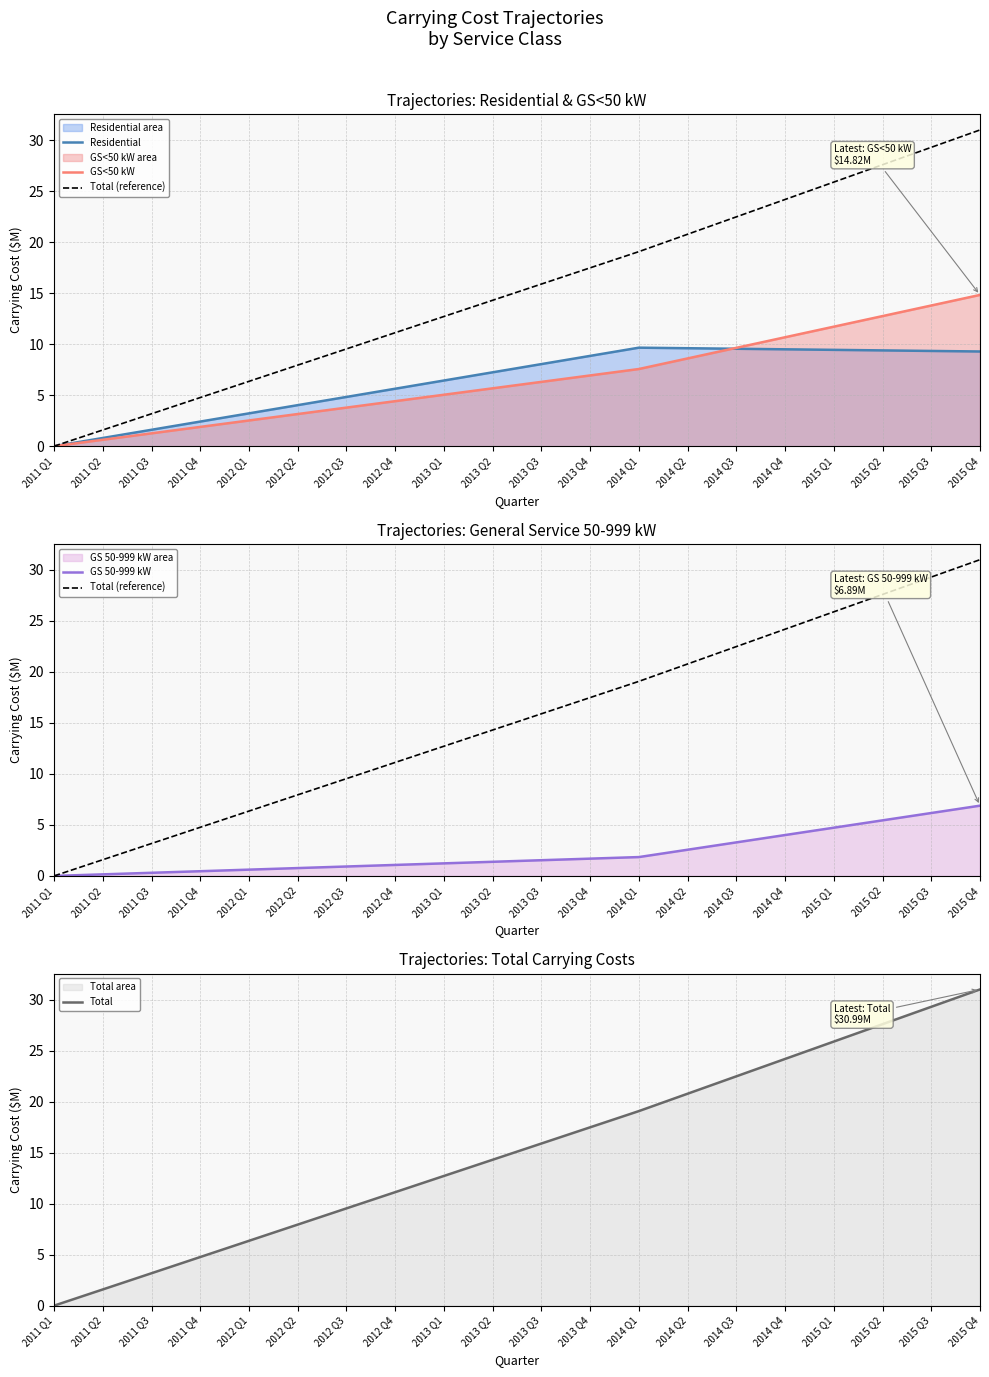

Is it true that Residential equals 9.7 at 2014 Q1?

True